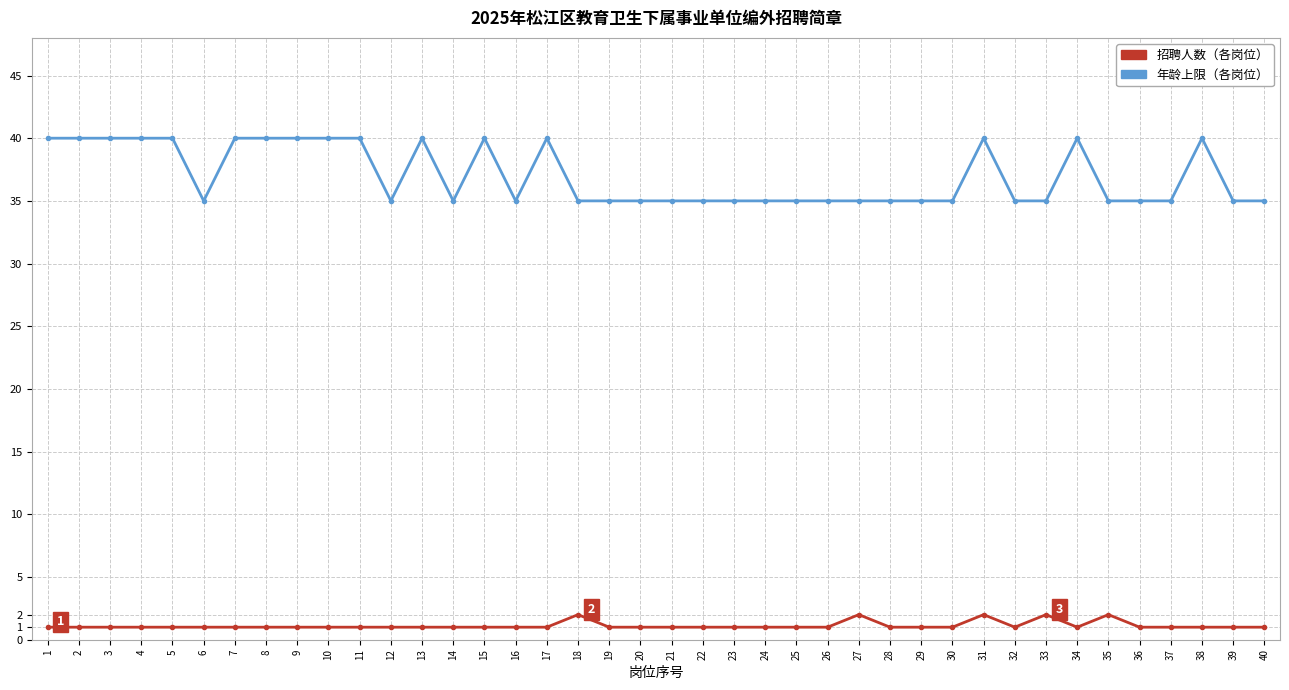

Reading left to right, list all the values displayed in this chart.

年龄上限: 40	40	40	40	40	35	40	40	40	40	40	35	40	35	40	35	40	35	35	35	35	35	35	35	35	35	35	35	35	35	40	35	35	40	35	35	35	40	35	35
招聘人数: 1	1	1	1	1	1	1	1	1	1	1	1	1	1	1	1	1	2	1	1	1	1	1	1	1	1	2	1	1	1	2	1	2	1	2	1	1	1	1	1